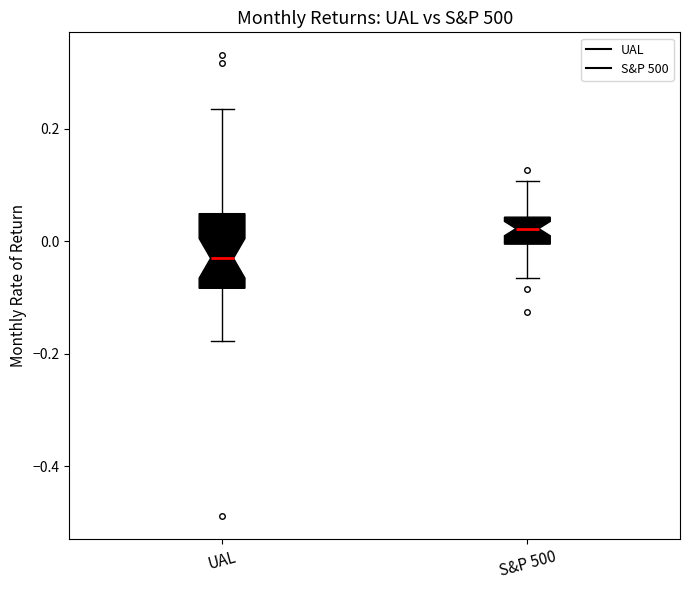

Comparing the boxes themselves (not the whiskers), which one is the tallest?

UAL